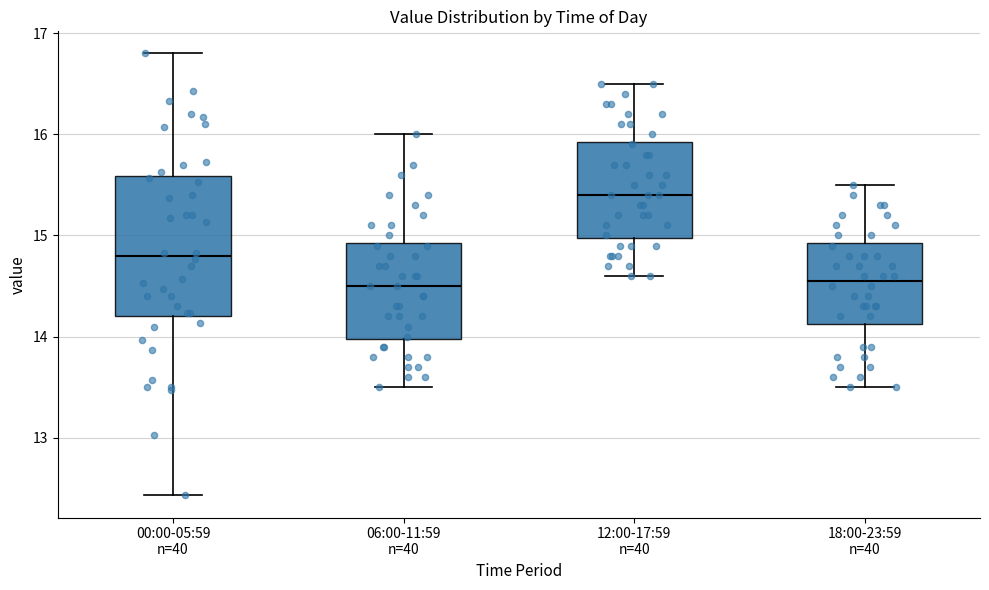

Which box is the tallest, from its lower edge to its upper edge?

00:00-05:59 n=40